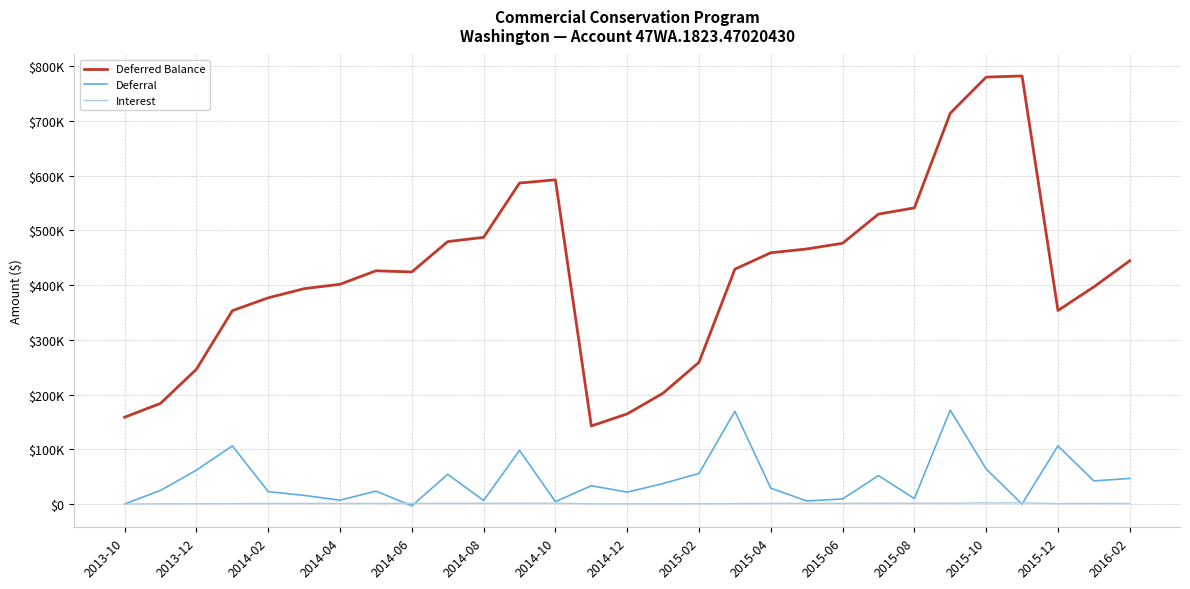

Does the chart display data point markers on the line(s)?

No